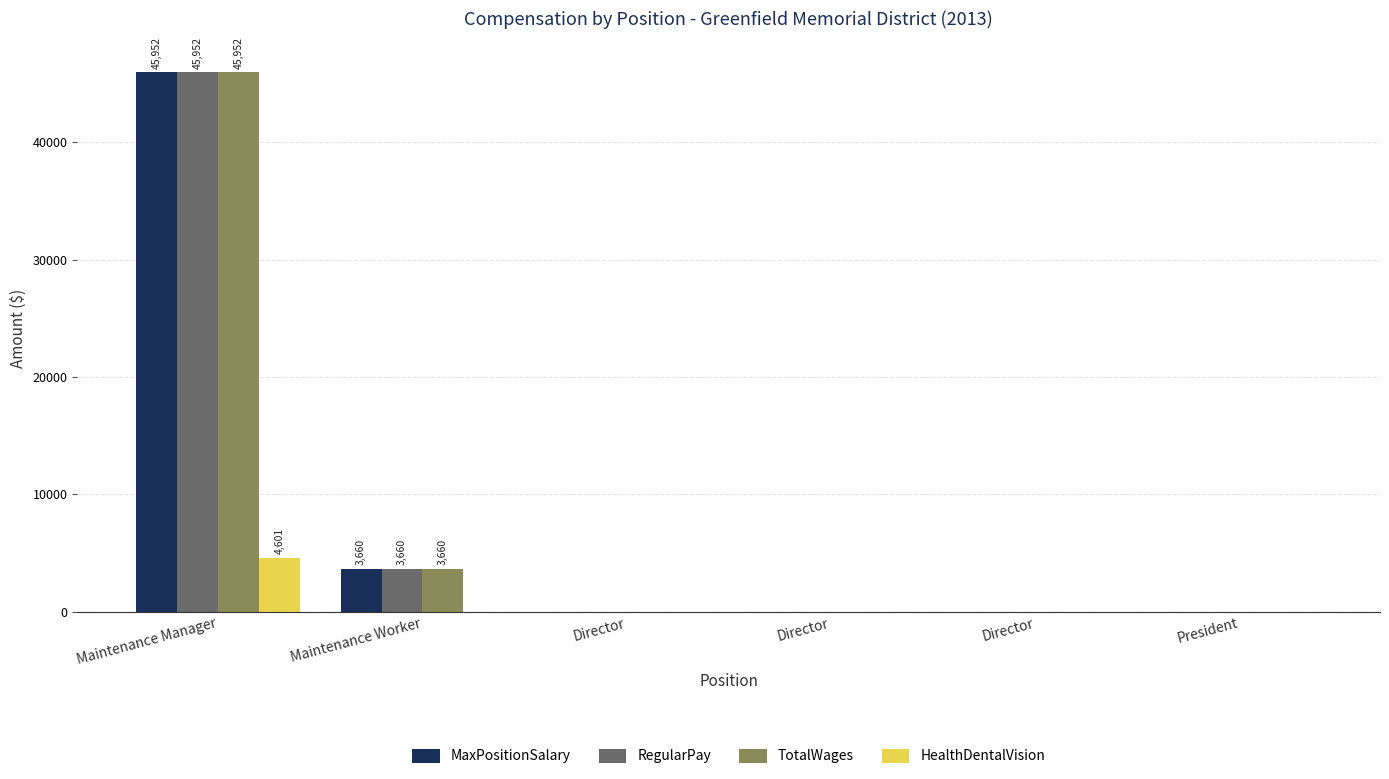

Reading left to right, list all the values displayed in this chart.

MaxPositionSalary: Maintenance Manager=45952	Maintenance Worker=3660	Director=0	Director=0	Director=0	President=0
RegularPay: Maintenance Manager=45952	Maintenance Worker=3660	Director=0	Director=0	Director=0	President=0
TotalWages: Maintenance Manager=45952	Maintenance Worker=3660	Director=0	Director=0	Director=0	President=0
HealthDentalVision: Maintenance Manager=4601	Maintenance Worker=0	Director=0	Director=0	Director=0	President=0